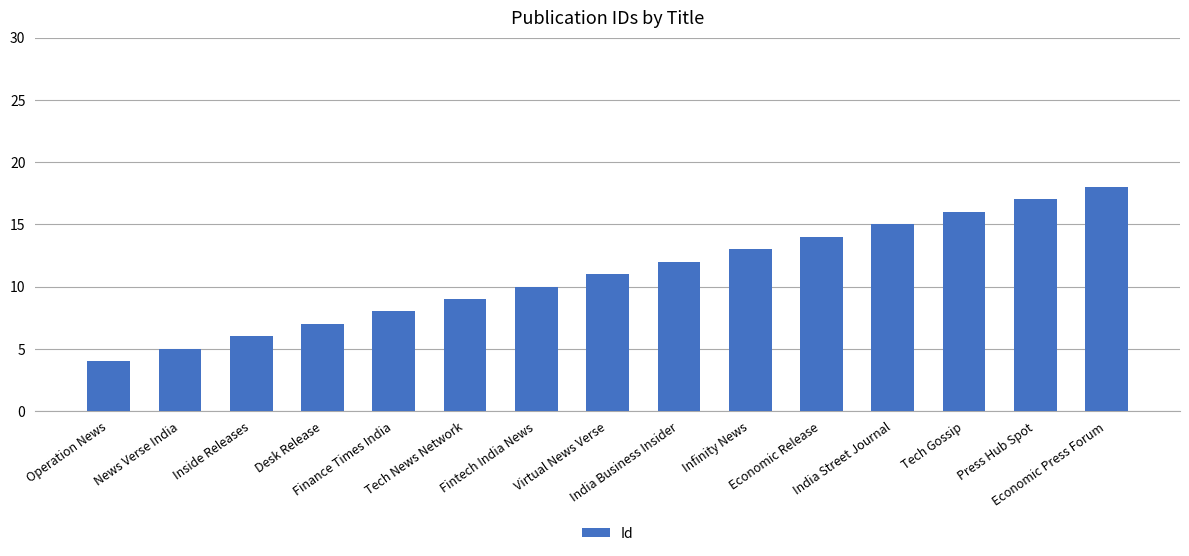

The value at Desk Release is 9. True or false?

False